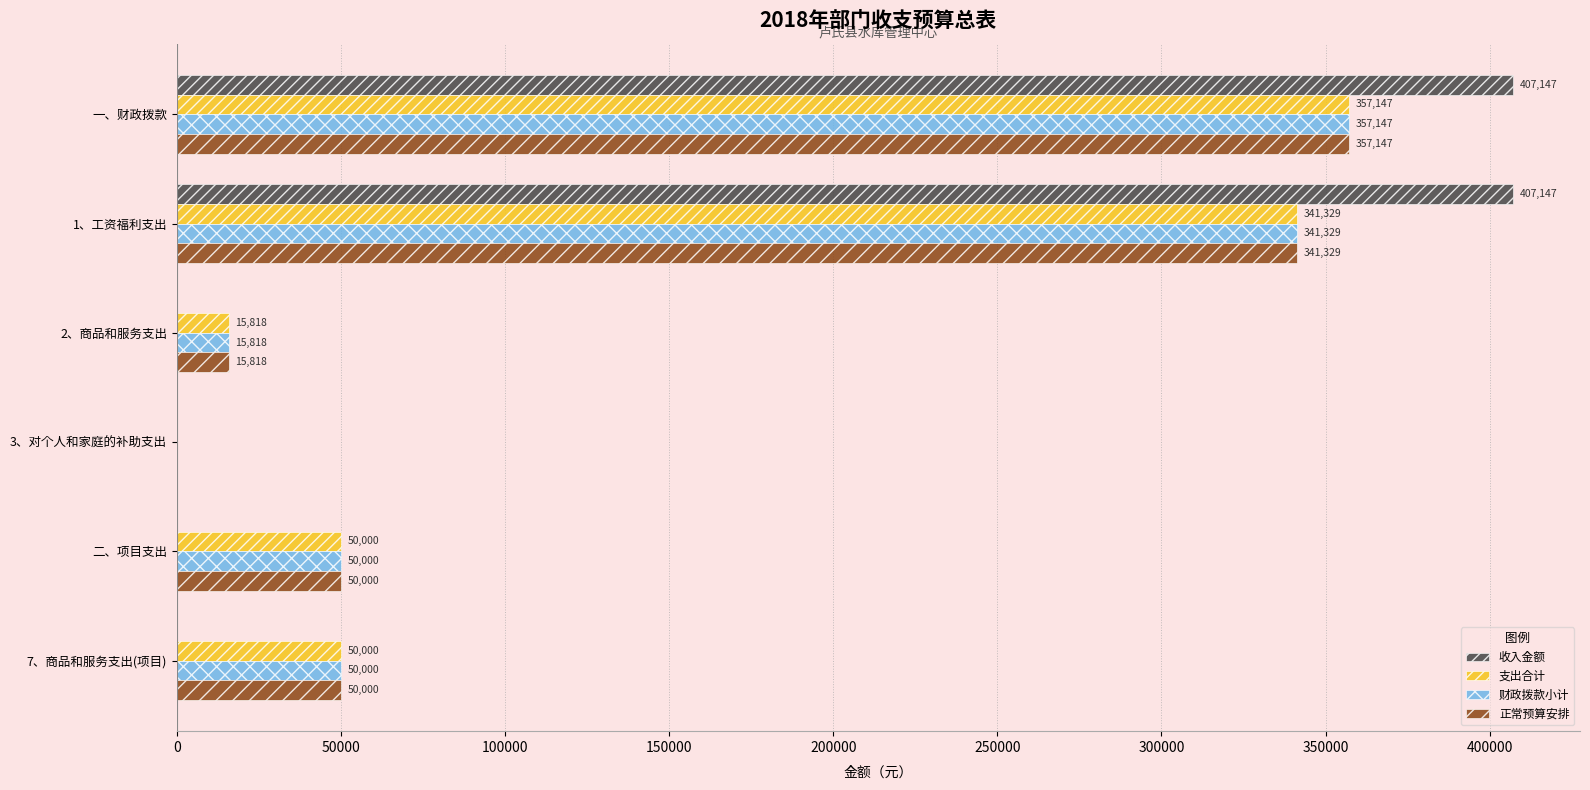

The 正常预算安排 series shows 199351.7 at 一、财政拨款. True or false?

False